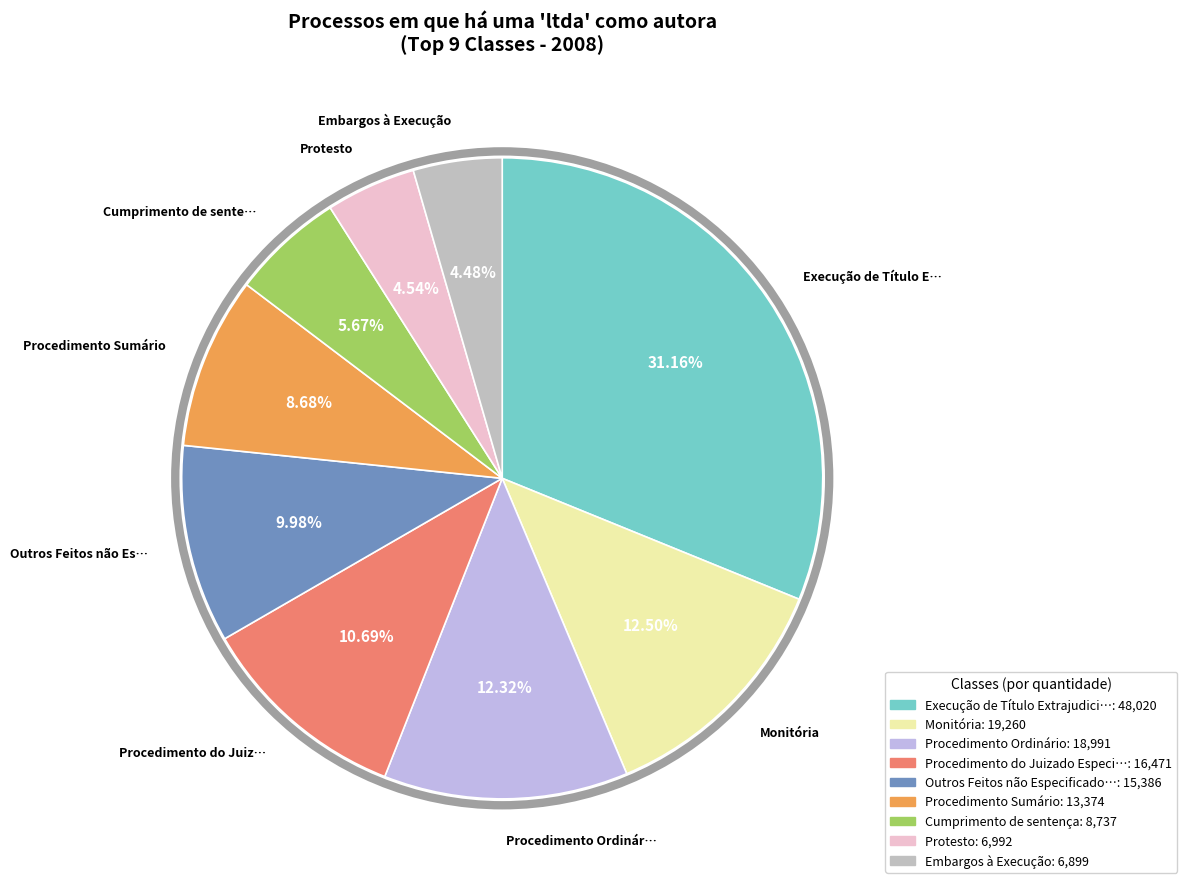

Is there a majority slice in this chart?

No